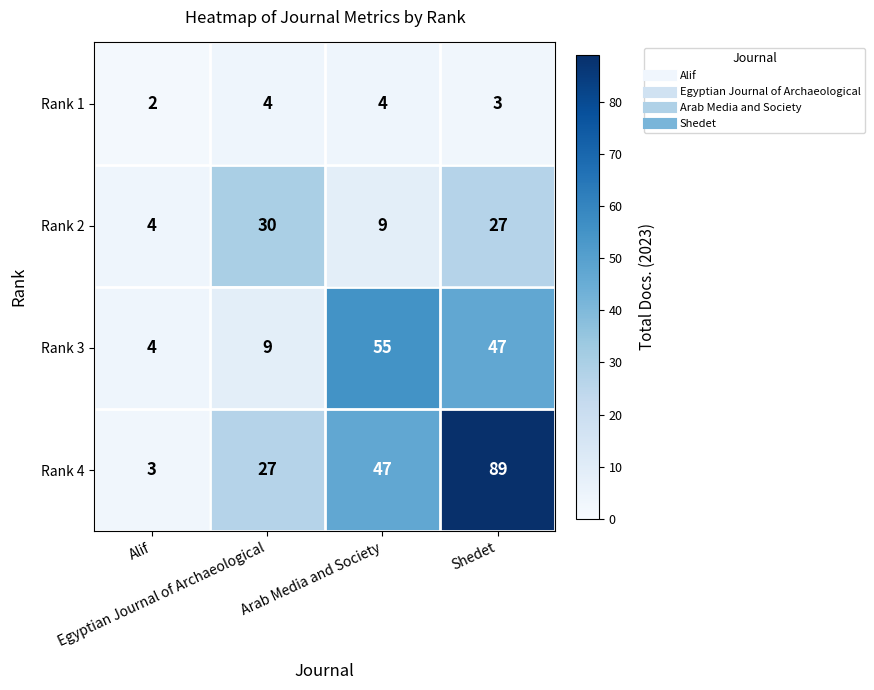

Which series has the largest range (max minus min)?

Rank 4